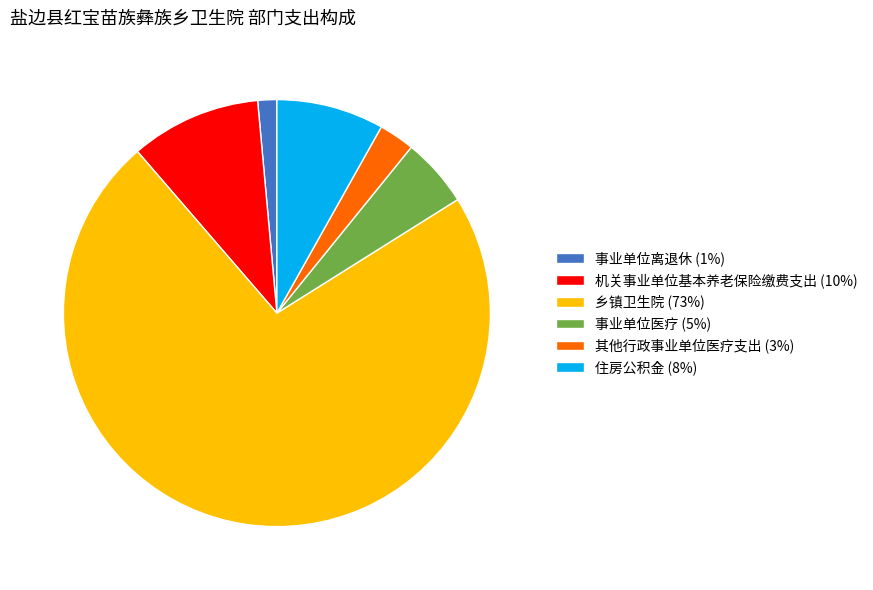

Do 住房公积金 and 乡镇卫生院 together represent more than half of the pie?

Yes